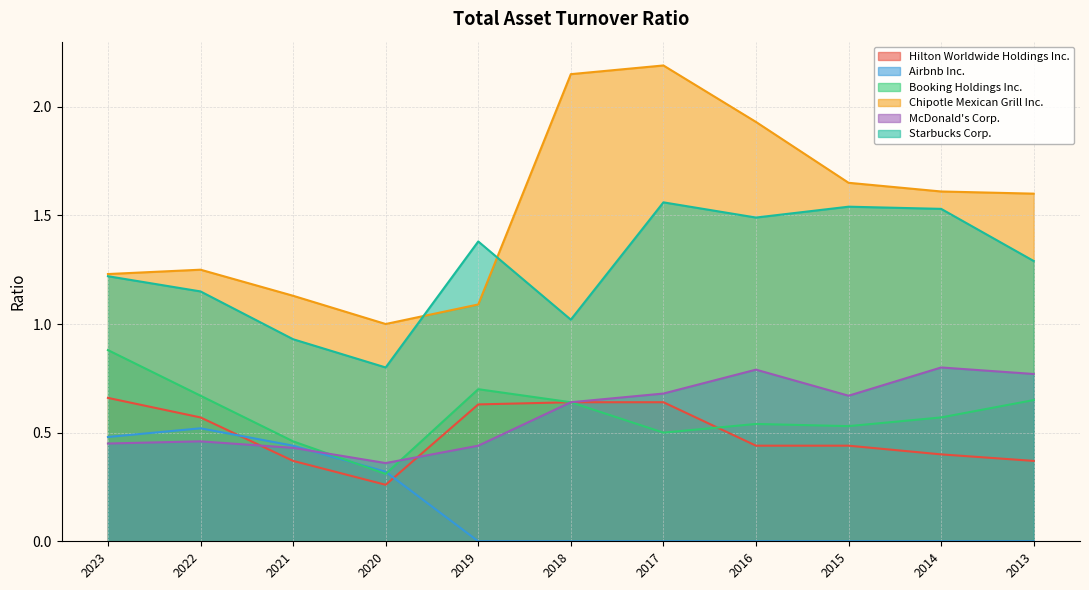

Reading right to left, what are all the values shown in this chart?

Hilton Worldwide Holdings Inc.: 2013=0.4	2014=0.4	2015=0.4	2016=0.4	2017=0.6	2018=0.6	2019=0.6	2020=0.3	2021=0.4	2022=0.6	2023=0.7
Airbnb Inc.: 2013=0.0	2014=0.0	2015=0.0	2016=0.0	2017=0.0	2018=0.0	2019=0.0	2020=0.3	2021=0.4	2022=0.5	2023=0.5
Booking Holdings Inc.: 2013=0.7	2014=0.6	2015=0.5	2016=0.5	2017=0.5	2018=0.6	2019=0.7	2020=0.3	2021=0.5	2022=0.7	2023=0.9
Chipotle Mexican Grill Inc.: 2013=1.6	2014=1.6	2015=1.6	2016=1.9	2017=2.2	2018=2.1	2019=1.1	2020=1.0	2021=1.1	2022=1.2	2023=1.2
McDonald's Corp.: 2013=0.8	2014=0.8	2015=0.7	2016=0.8	2017=0.7	2018=0.6	2019=0.4	2020=0.4	2021=0.4	2022=0.5	2023=0.5
Starbucks Corp.: 2013=1.3	2014=1.5	2015=1.5	2016=1.5	2017=1.6	2018=1.0	2019=1.4	2020=0.8	2021=0.9	2022=1.1	2023=1.2